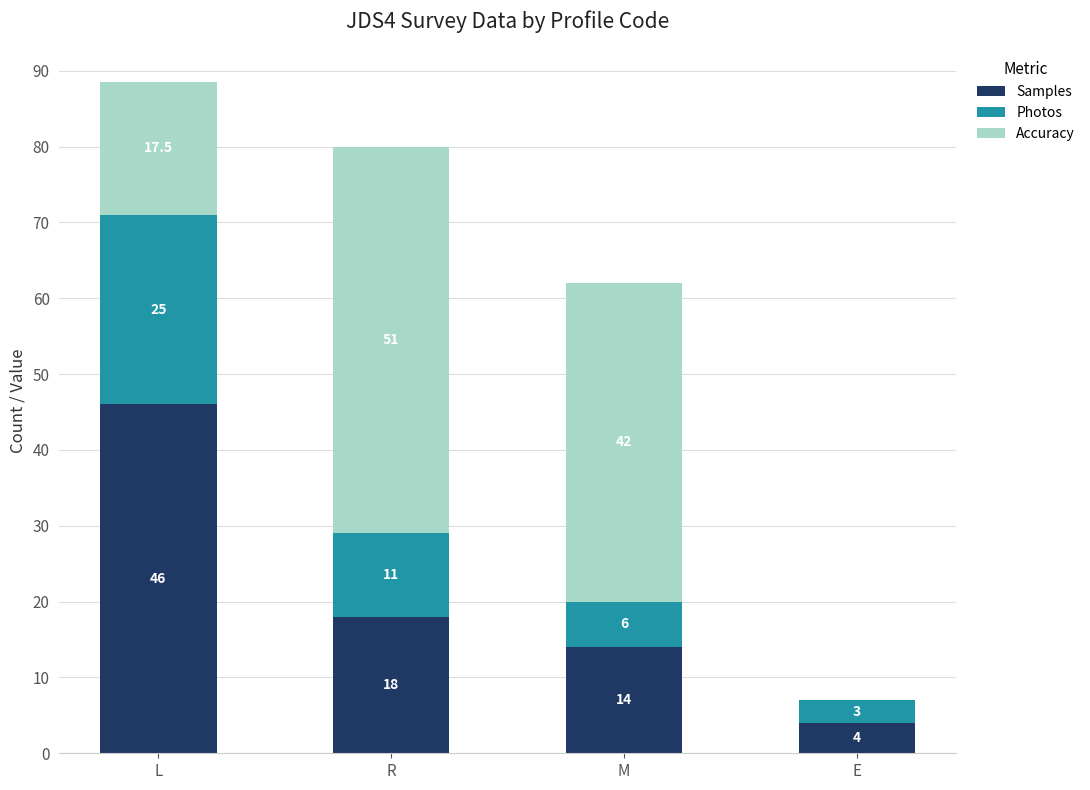

What is the sum of the Samples values at M and L?

60.0